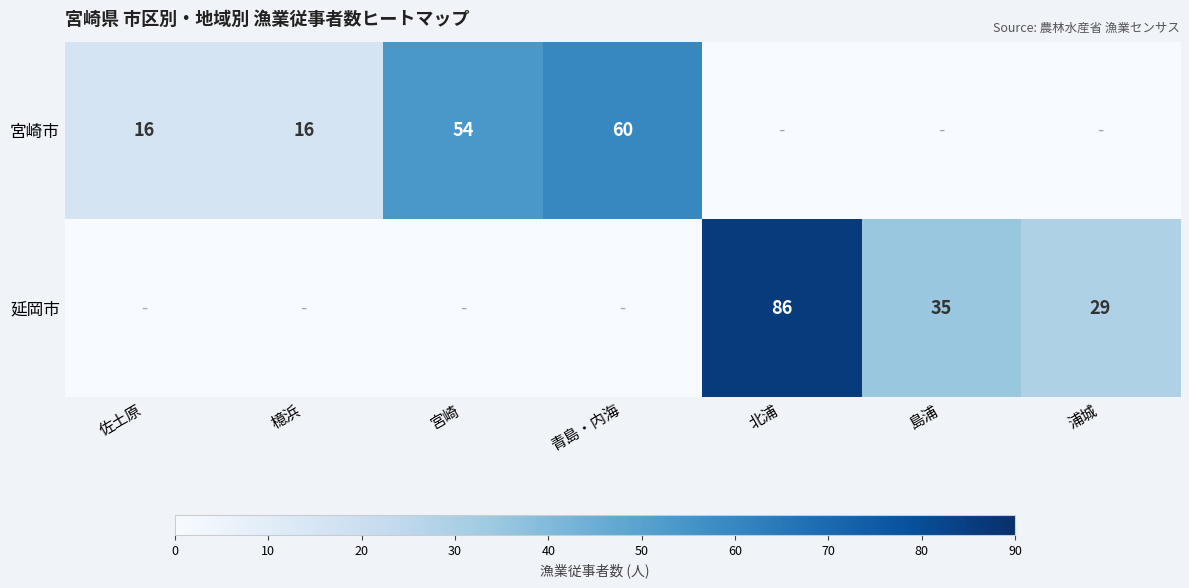

The 延岡市 series shows 35 at 島浦. True or false?

True